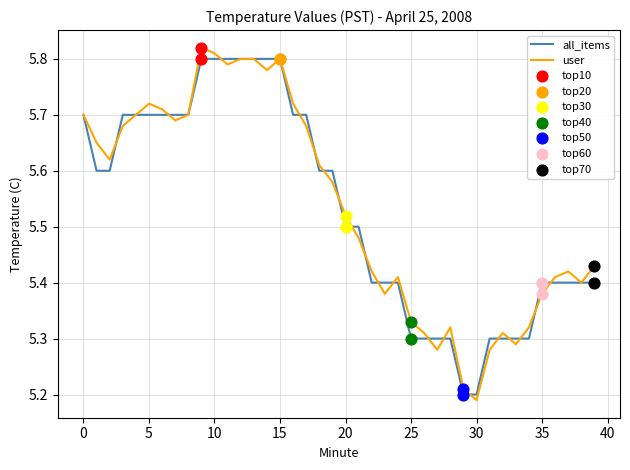

Which series has the largest total across all categories?

user